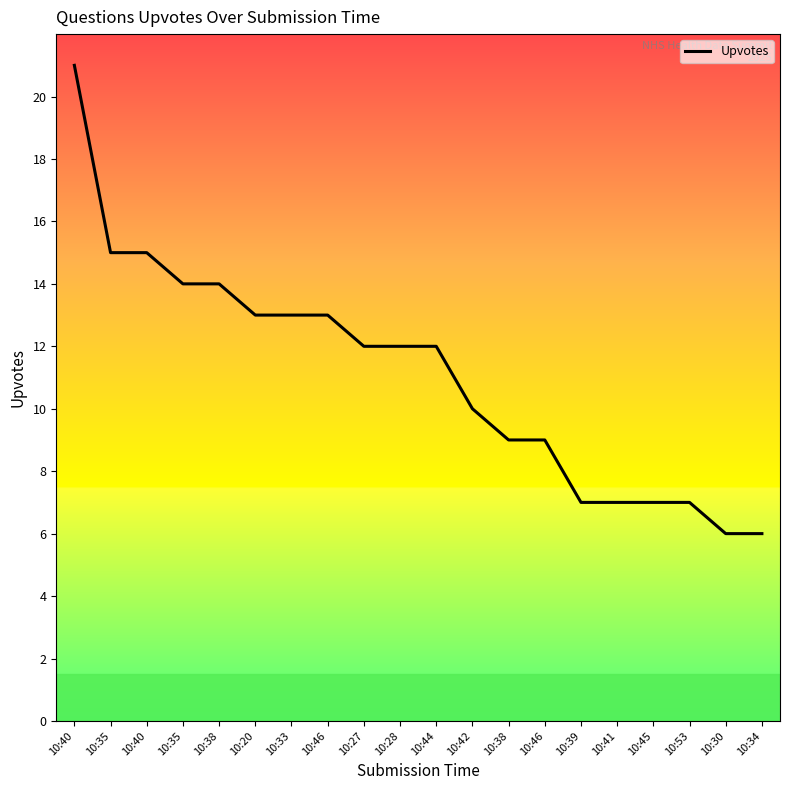

True or false: the data has more than 1 interior local peaks.

False